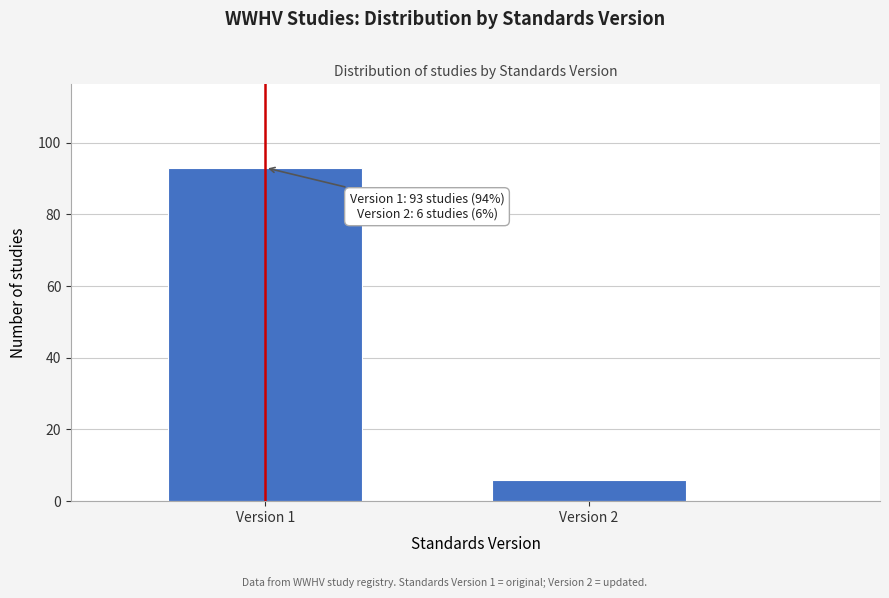

Reading left to right, extract all data points from this chart.

Version 1=93	Version 2=6